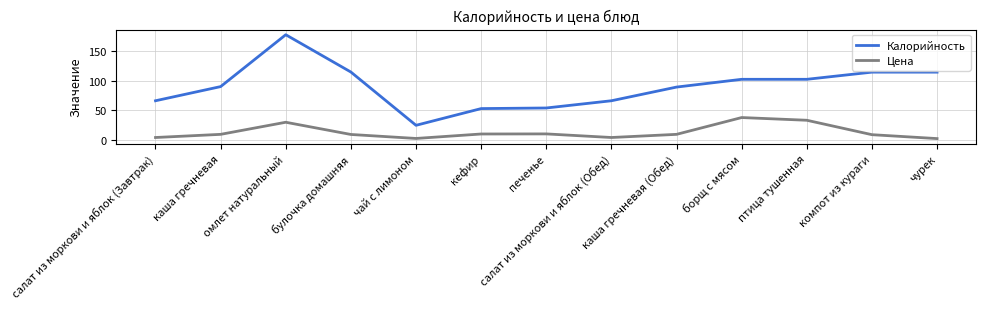

What is the sum of all Цена values?

176.3